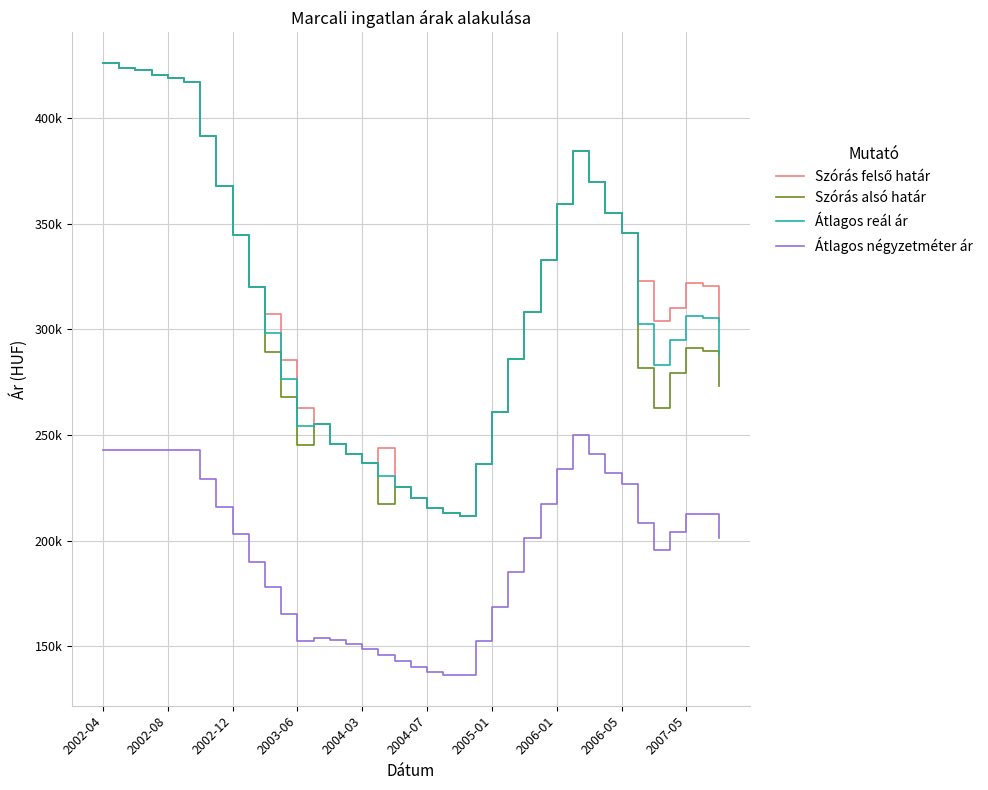

Is this an area chart (filled region under the line)?

No